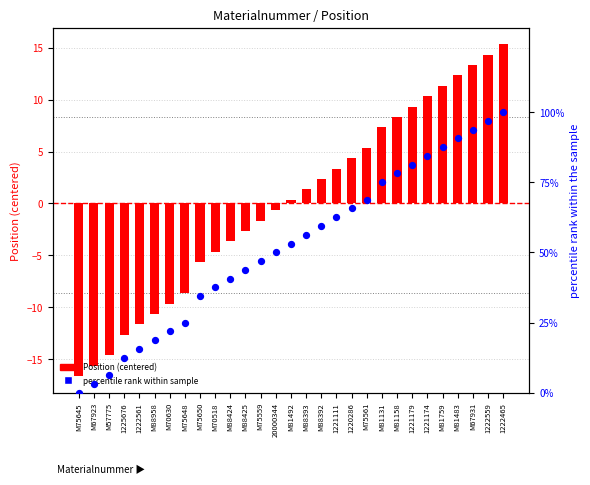

What is the total value across all series at M81131?

82.3